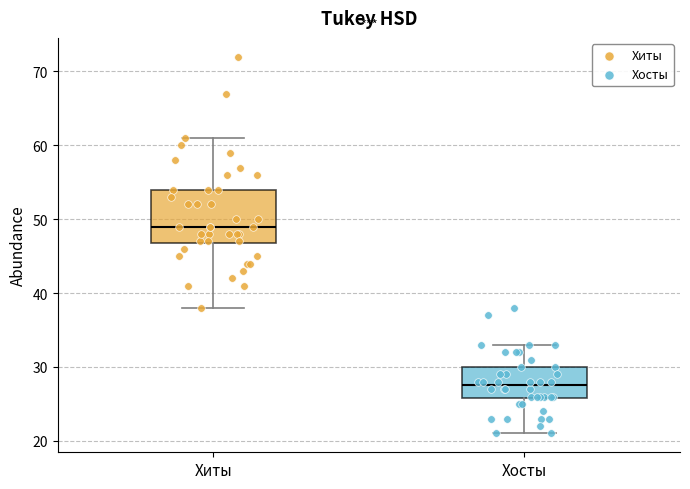

Reading left to right, transcribe this box plot: for each box, give where its median line is, the range the box spans, and where its two whiskers end, as read against the y-axis. The values are not printed on the chart, so give them approximately, as read against the axis.

Хиты: median 49, box 47 to 54, whiskers 38 to 61
Хосты: median 28, box 26 to 30, whiskers 21 to 33